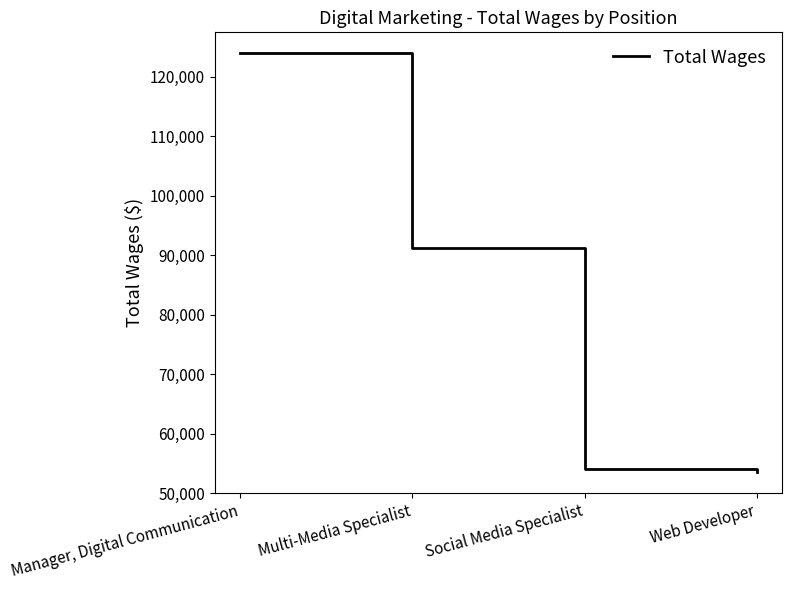

What is the ratio of the value at Multi-Media Specialist to the value at Web Developer?

1.7